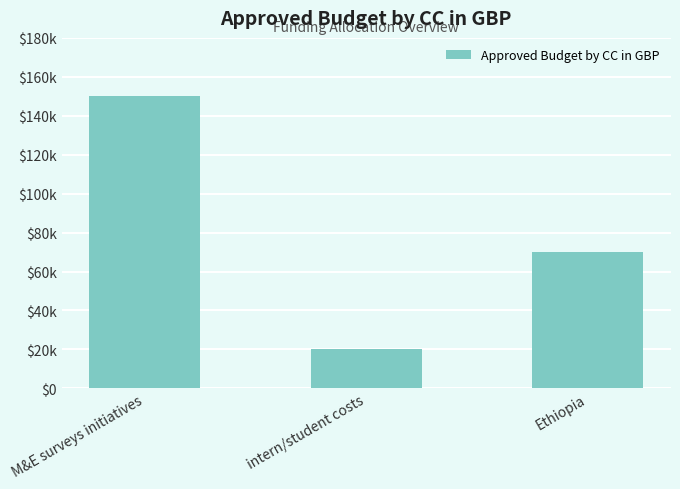

What is the smallest value displayed?

20000